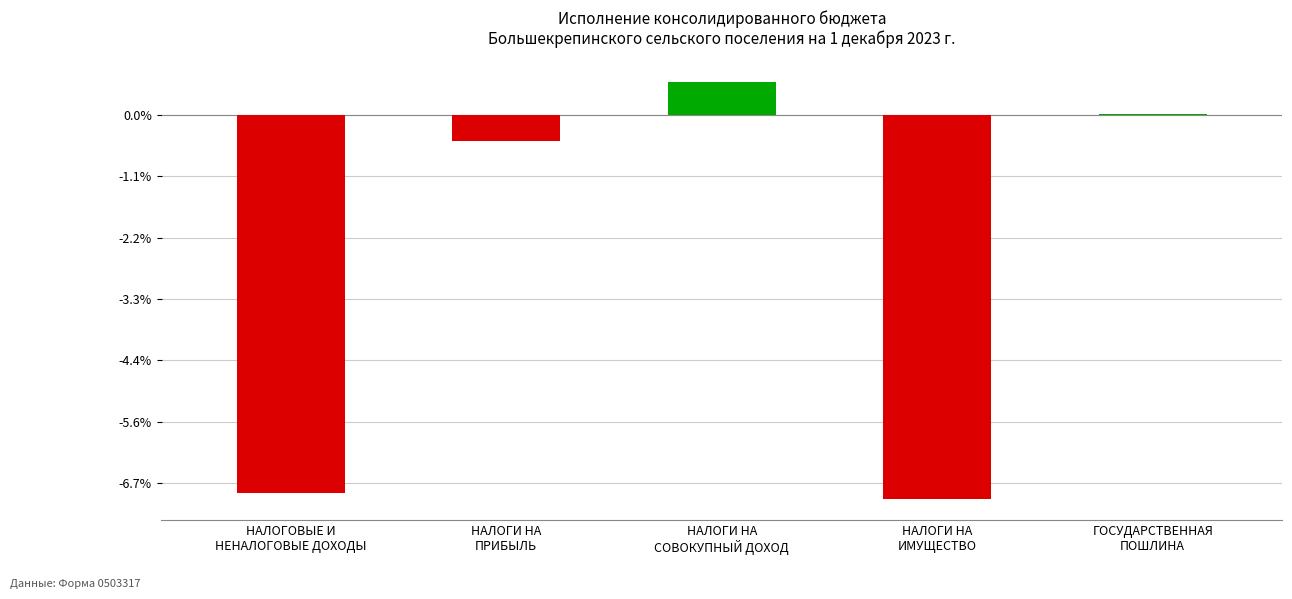

Rank the categories by value from highest to lowest.

НАЛОГИ НА
СОВОКУПНЫЙ ДОХОД, ГОСУДАРСТВЕННАЯ
ПОШЛИНА, НАЛОГИ НА
ПРИБЫЛЬ, НАЛОГОВЫЕ И
НЕНАЛОГОВЫЕ ДОХОДЫ, НАЛОГИ НА
ИМУЩЕСТВО